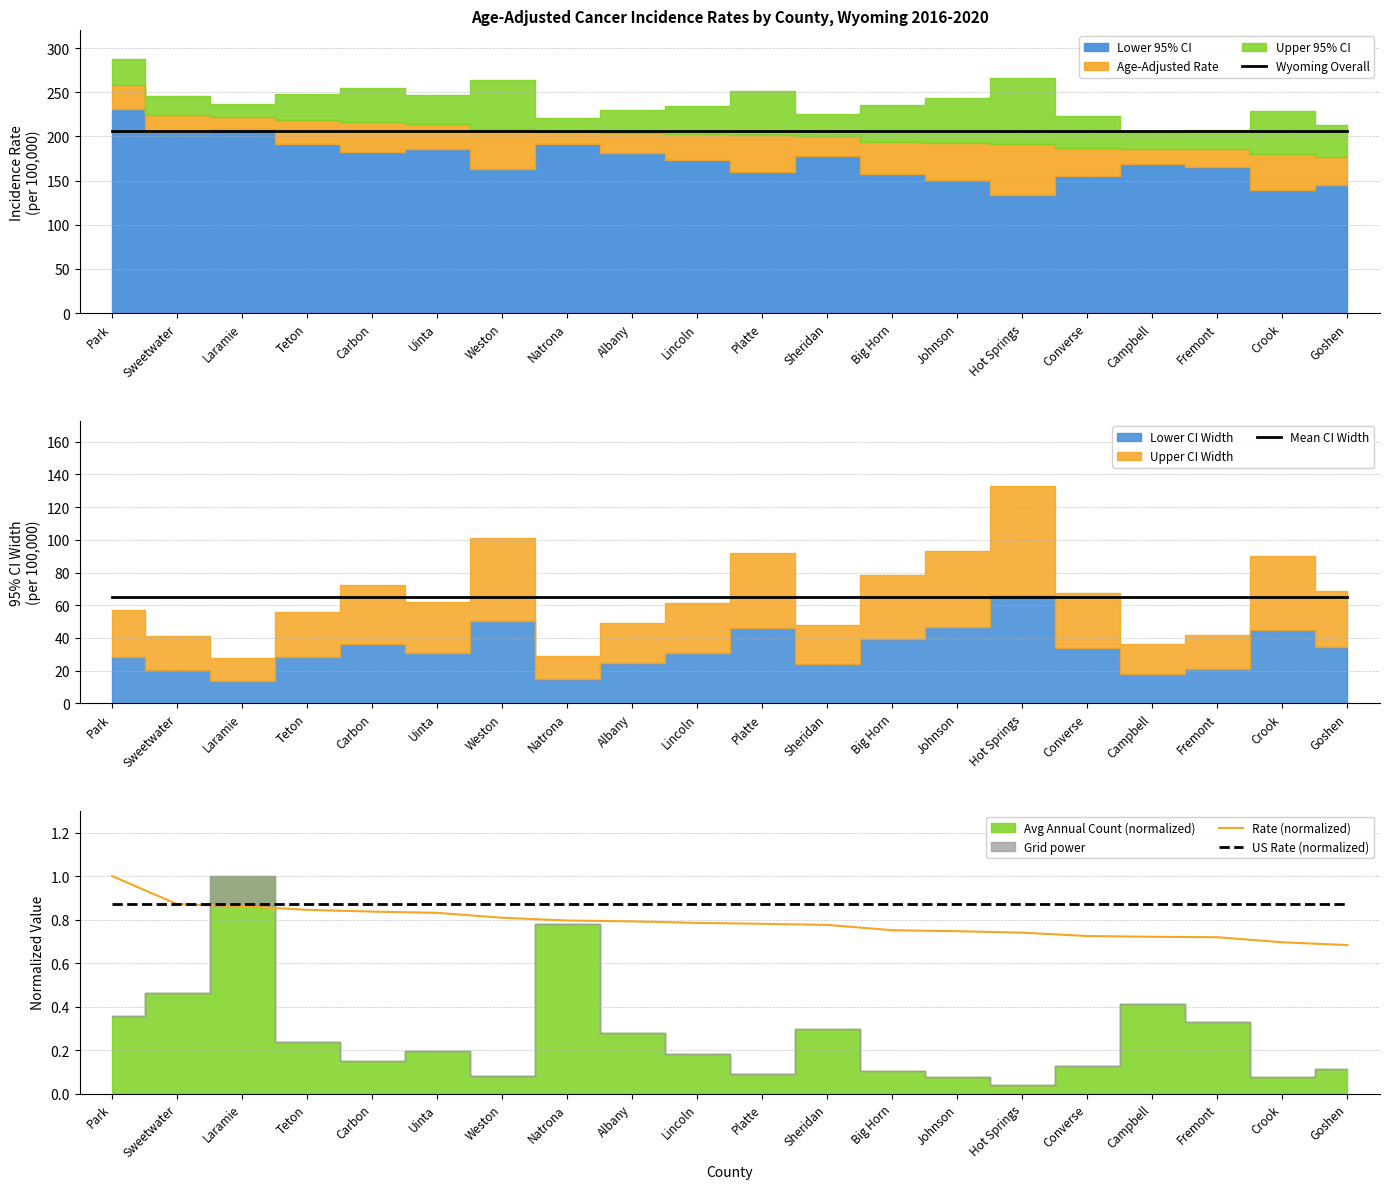

Read the Rate (normalized) value at Carbon.

0.8